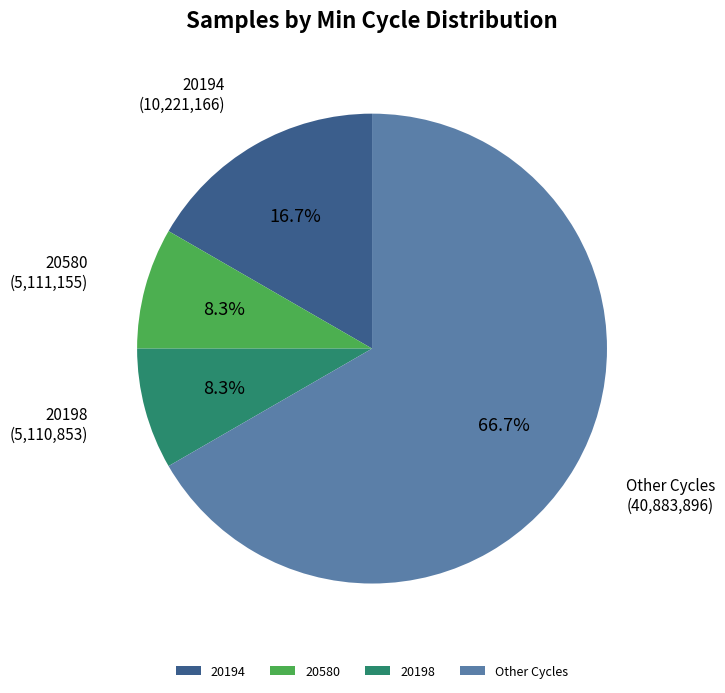

What is the largest slice in the pie chart?

Other Cycles